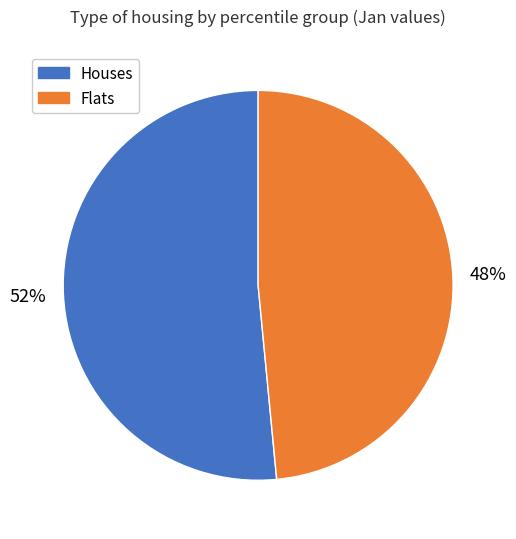

Is there a majority slice in this chart?

Yes